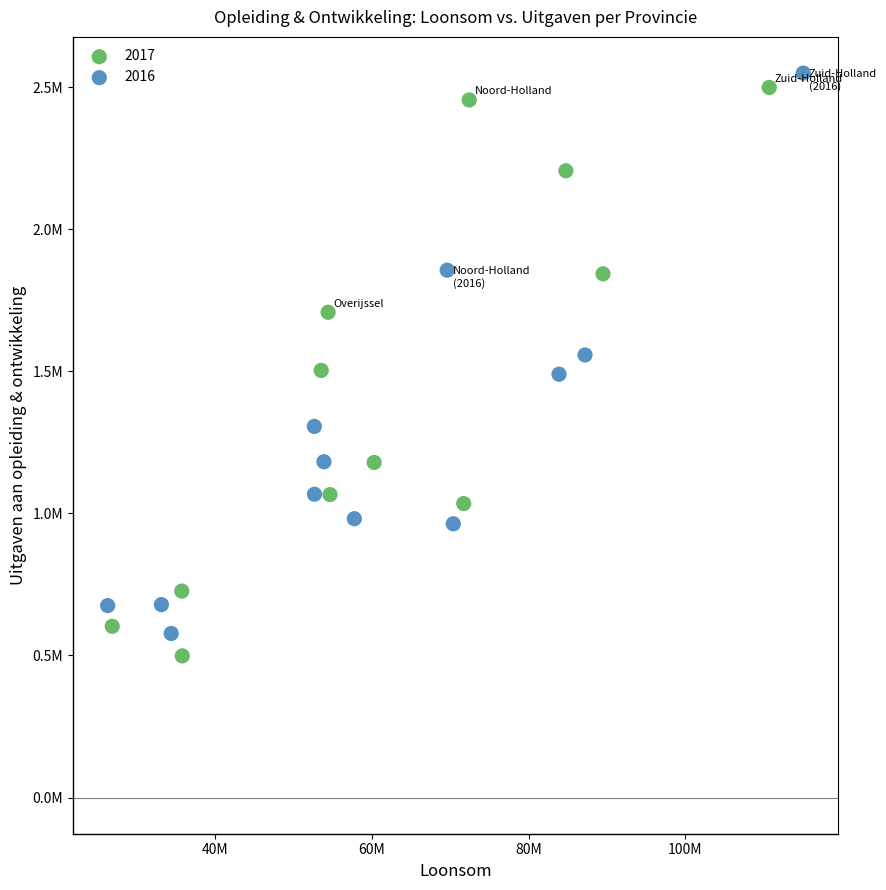

What are all the series names shown in the legend?

2017, 2016